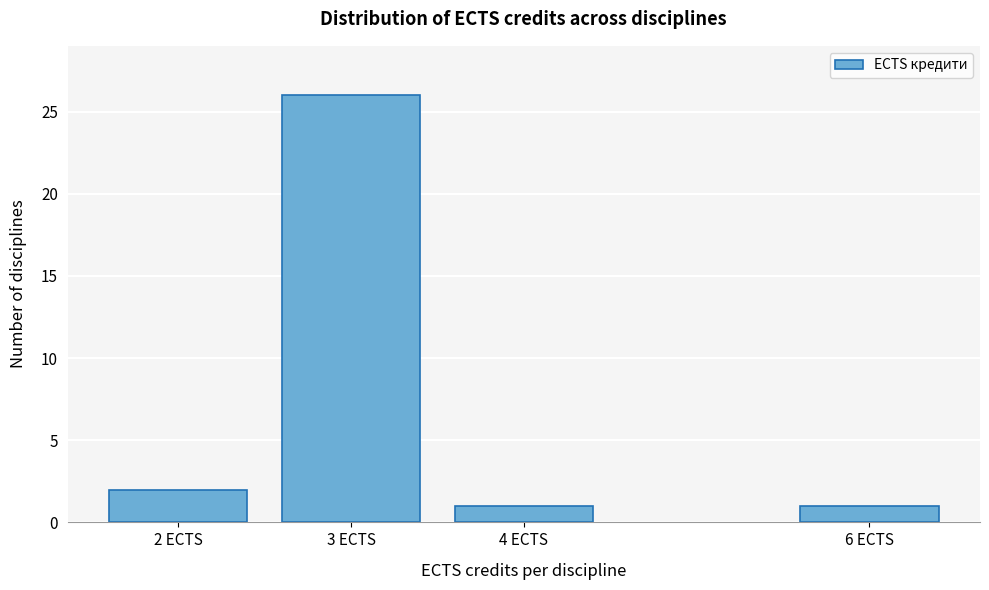

Reading left to right, what are all the values shown in this chart?

2 ECTS=2	3 ECTS=26	4 ECTS=1	6 ECTS=1